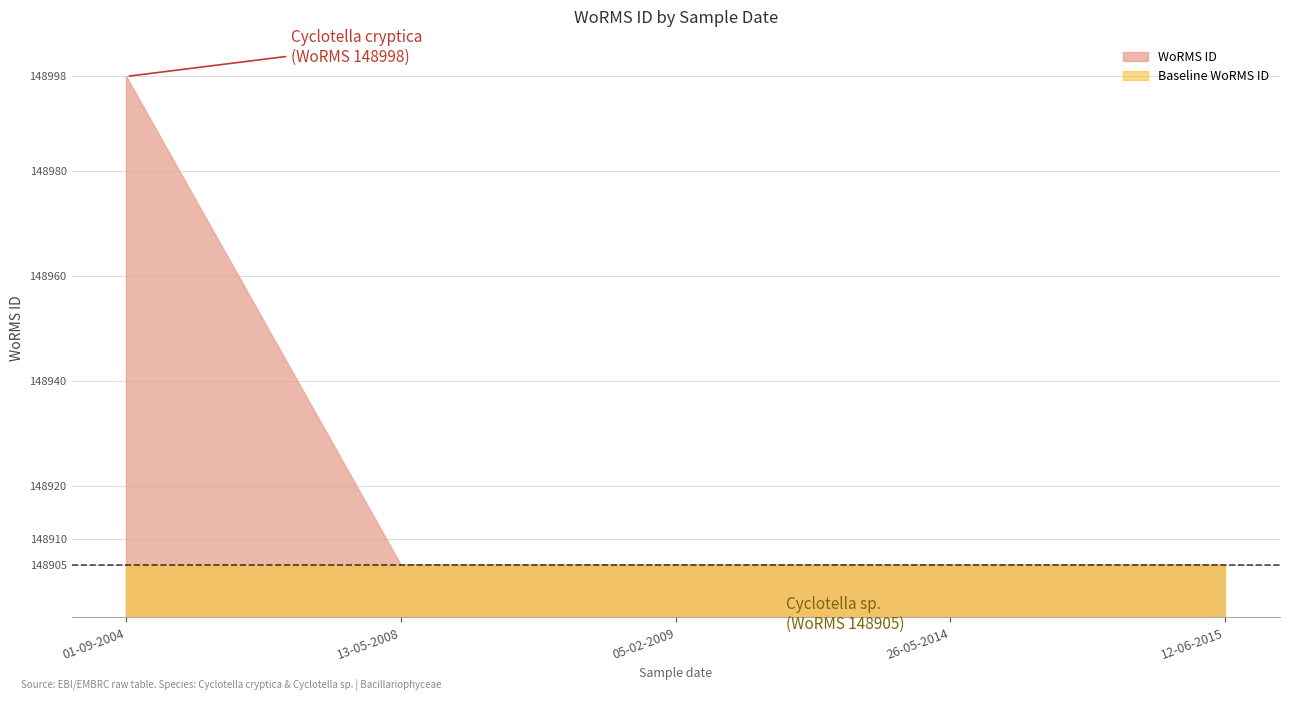

List the labels in order of value, largest first.

01-09-2004, 13-05-2008, 05-02-2009, 26-05-2014, 12-06-2015